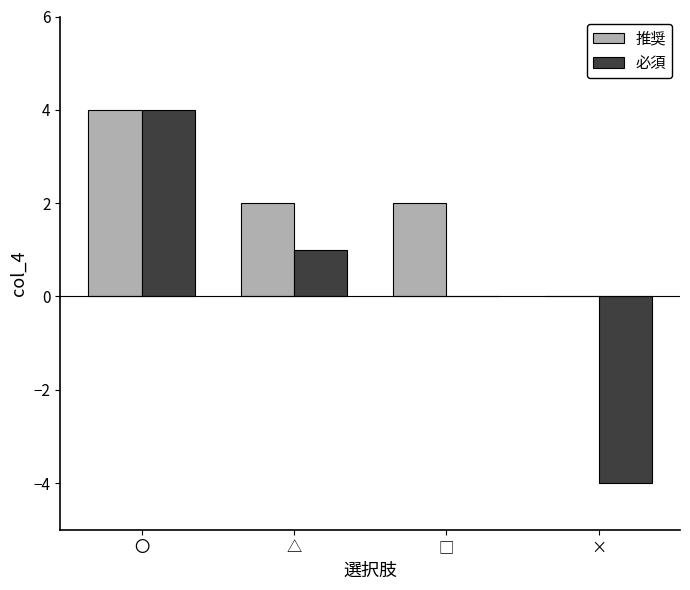

Which series has the largest total across all categories?

推奨